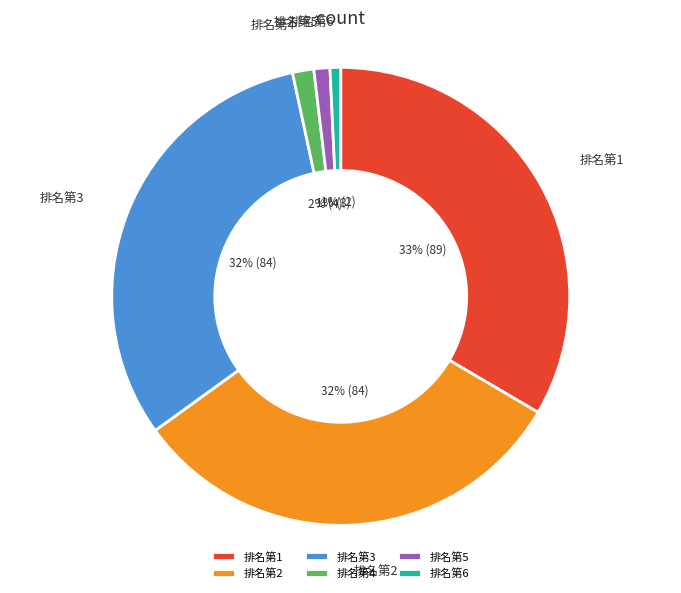

Combined, do 排名第4 and 排名第3 account for over 50%?

No